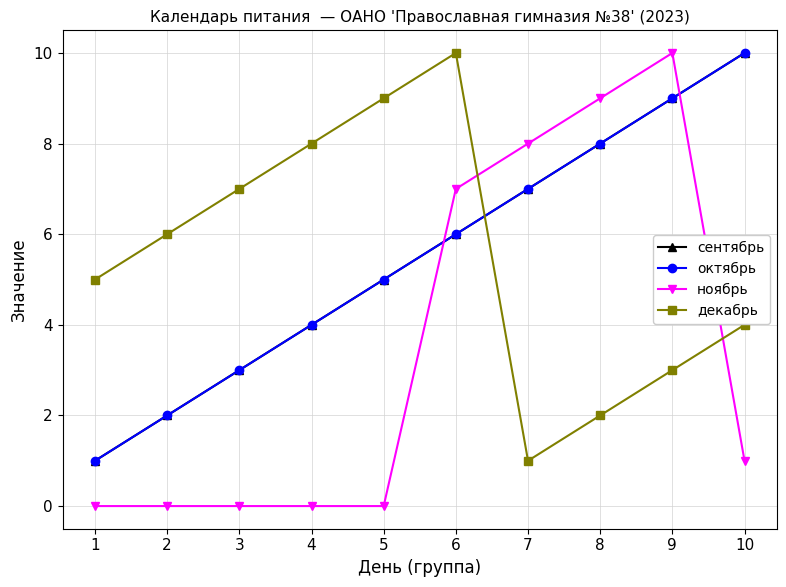

Is this an area chart (filled region under the line)?

No